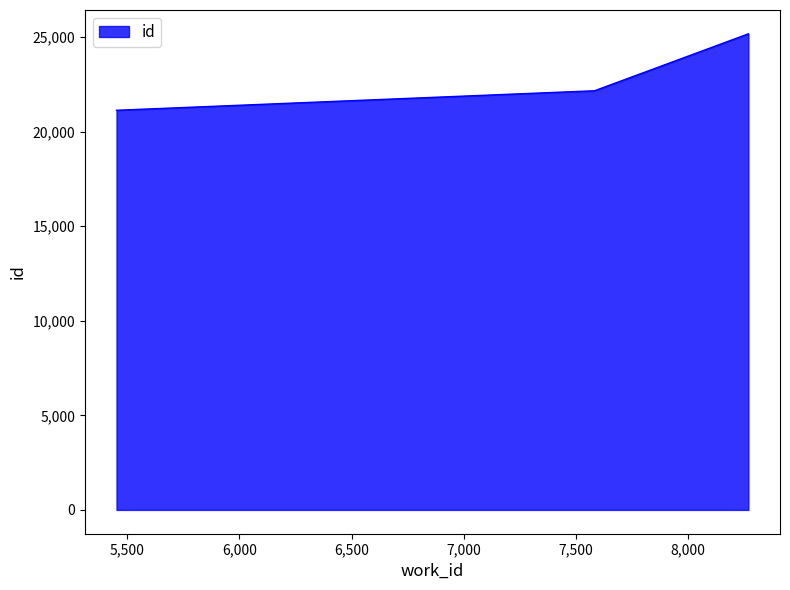

What is the sum of all values?

68441